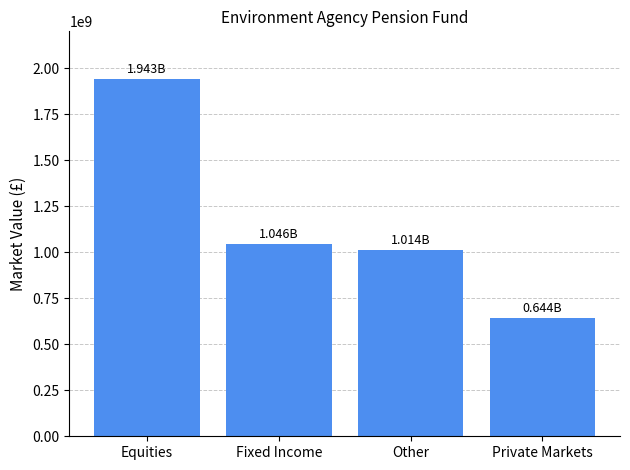

What is the difference between the second highest and minimum values?

401735193.1